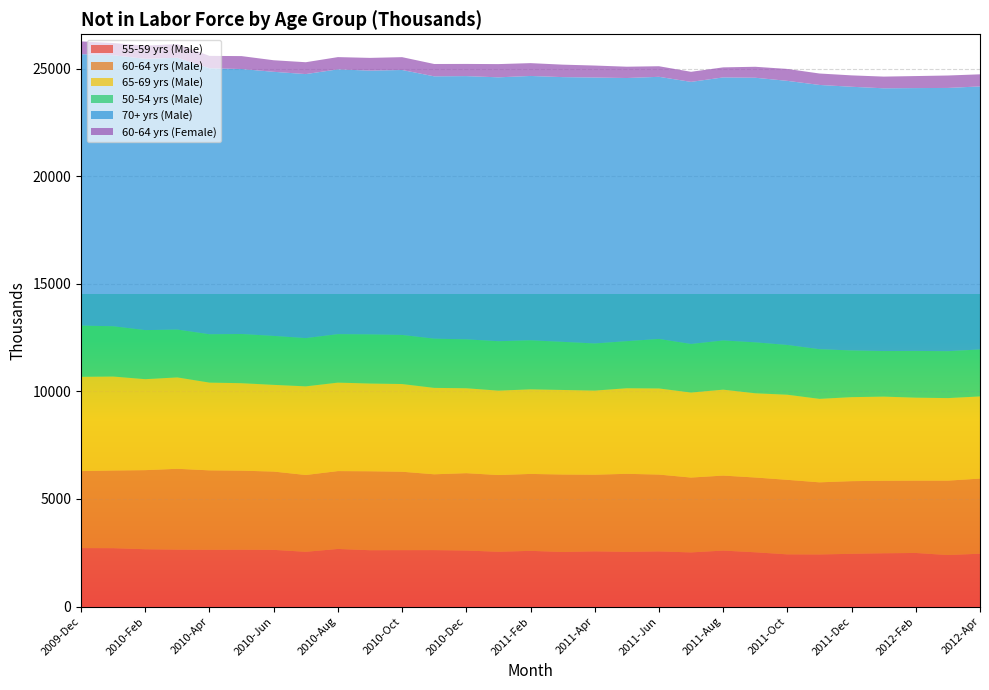

Reading right to left, extract all data points from this chart.

55-59 yrs (Male): 2012-Apr=2456	2012-Mar=2393	2012-Feb=2490	2012-Jan=2476	2011-Dec=2451	2011-Nov=2420	2011-Oct=2425	2011-Sep=2522	2011-Aug=2601	2011-Jul=2516	2011-Jun=2563	2011-May=2541	2011-Apr=2566	2011-Mar=2535	2011-Feb=2589	2011-Jan=2545	2010-Dec=2604	2010-Nov=2623	2010-Oct=2622	2010-Sep=2618	2010-Aug=2677	2010-Jul=2544	2010-Jun=2635	2010-May=2642	2010-Apr=2639	2010-Mar=2646	2010-Feb=2664	2010-Jan=2714	2009-Dec=2717
60-64 yrs (Male): 2012-Apr=3492	2012-Mar=3460	2012-Feb=3363	2012-Jan=3370	2011-Dec=3378	2011-Nov=3354	2011-Oct=3465	2011-Sep=3477	2011-Aug=3487	2011-Jul=3480	2011-Jun=3572	2011-May=3629	2011-Apr=3563	2011-Mar=3603	2011-Feb=3576	2011-Jan=3568	2010-Dec=3596	2010-Nov=3525	2010-Oct=3645	2010-Sep=3671	2010-Aug=3620	2010-Jul=3571	2010-Jun=3640	2010-May=3675	2010-Apr=3692	2010-Mar=3758	2010-Feb=3677	2010-Jan=3610	2009-Dec=3580
65-69 yrs (Male): 2012-Apr=3820	2012-Mar=3837	2012-Feb=3857	2012-Jan=3913	2011-Dec=3905	2011-Nov=3880	2011-Oct=3957	2011-Sep=3915	2011-Aug=3995	2011-Jul=3952	2011-Jun=4004	2011-May=3979	2011-Apr=3910	2011-Mar=3930	2011-Feb=3932	2011-Jan=3924	2010-Dec=3948	2010-Nov=4017	2010-Oct=4077	2010-Sep=4079	2010-Aug=4113	2010-Jul=4121	2010-Jun=4031	2010-May=4066	2010-Apr=4080	2010-Mar=4249	2010-Feb=4229	2010-Jan=4370	2009-Dec=4384
50-54 yrs (Male): 2012-Apr=2183	2012-Mar=2181	2012-Feb=2173	2012-Jan=2118	2011-Dec=2170	2011-Nov=2309	2011-Oct=2313	2011-Sep=2368	2011-Aug=2287	2011-Jul=2258	2011-Jun=2301	2011-May=2188	2011-Apr=2191	2011-Mar=2237	2011-Feb=2280	2011-Jan=2298	2010-Dec=2273	2010-Nov=2288	2010-Oct=2282	2010-Sep=2283	2010-Aug=2253	2010-Jul=2243	2010-Jun=2275	2010-May=2287	2010-Apr=2247	2010-Mar=2223	2010-Feb=2281	2010-Jan=2336	2009-Dec=2379
70+ yrs (Male): 2012-Apr=12229	2012-Mar=12238	2012-Feb=12219	2012-Jan=12215	2011-Dec=12260	2011-Nov=12285	2011-Oct=12278	2011-Sep=12301	2011-Aug=12228	2011-Jul=12185	2011-Jun=12186	2011-May=12233	2011-Apr=12363	2011-Mar=12307	2011-Feb=12289	2011-Jan=12267	2010-Dec=12238	2010-Nov=12195	2010-Oct=12317	2010-Sep=12263	2010-Aug=12309	2010-Jul=12274	2010-Jun=12278	2010-May=12318	2010-Apr=12366	2010-Mar=12636	2010-Feb=12611	2010-Jan=12600	2009-Dec=12620
60-64 yrs (Female): 2012-Apr=562	2012-Mar=578	2012-Feb=559	2012-Jan=544	2011-Dec=529	2011-Nov=532	2011-Oct=554	2011-Sep=510	2011-Aug=467	2011-Jul=468	2011-Jun=492	2011-May=526	2011-Apr=557	2011-Mar=580	2011-Feb=596	2011-Jan=615	2010-Dec=566	2010-Nov=574	2010-Oct=597	2010-Sep=592	2010-Aug=570	2010-Jul=551	2010-Jun=537	2010-May=601	2010-Apr=575	2010-Mar=634	2010-Feb=614	2010-Jan=567	2009-Dec=592